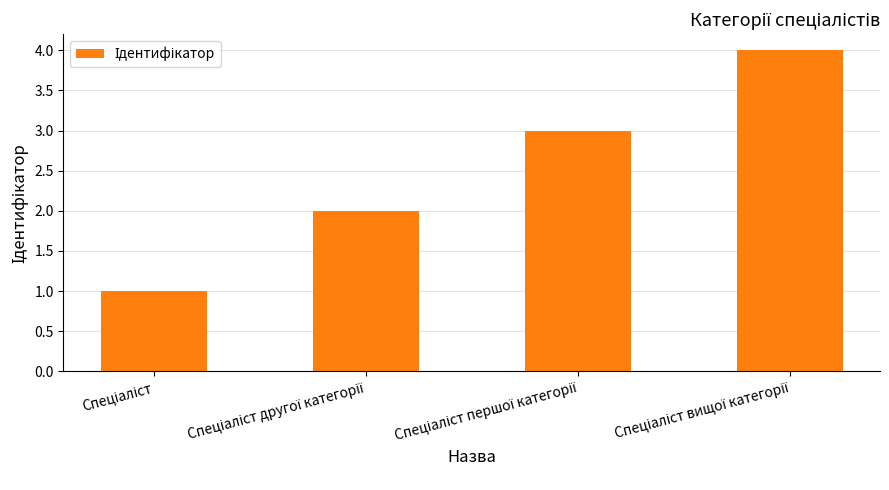

Count the number of categories in the chart.

4